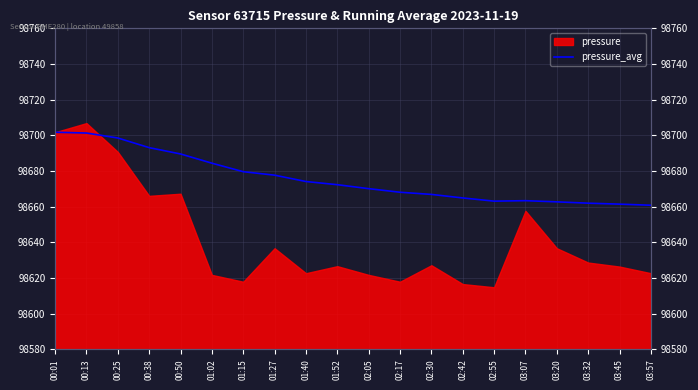

The chart shows a value of 98689.6 at 00:50. True or false?

True